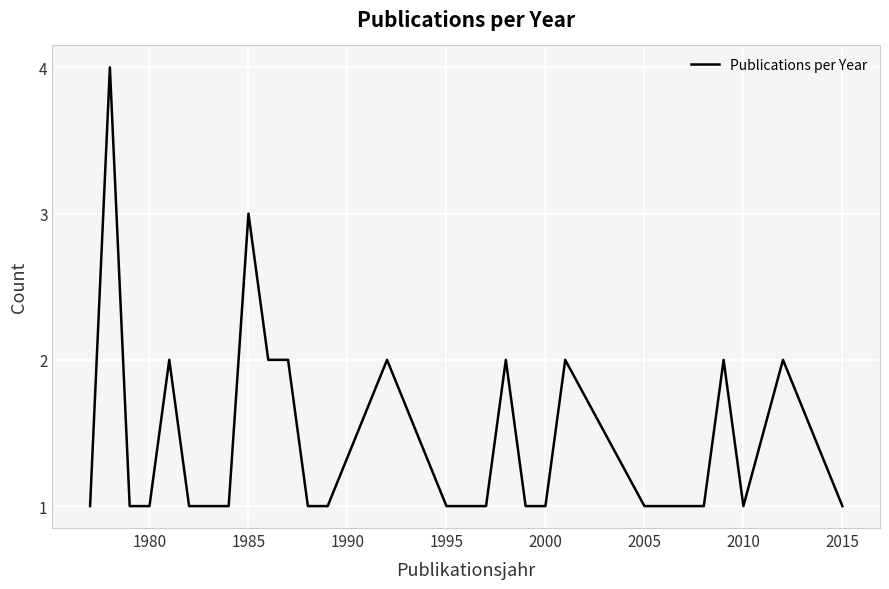

What is the maximum value shown in the chart?

4